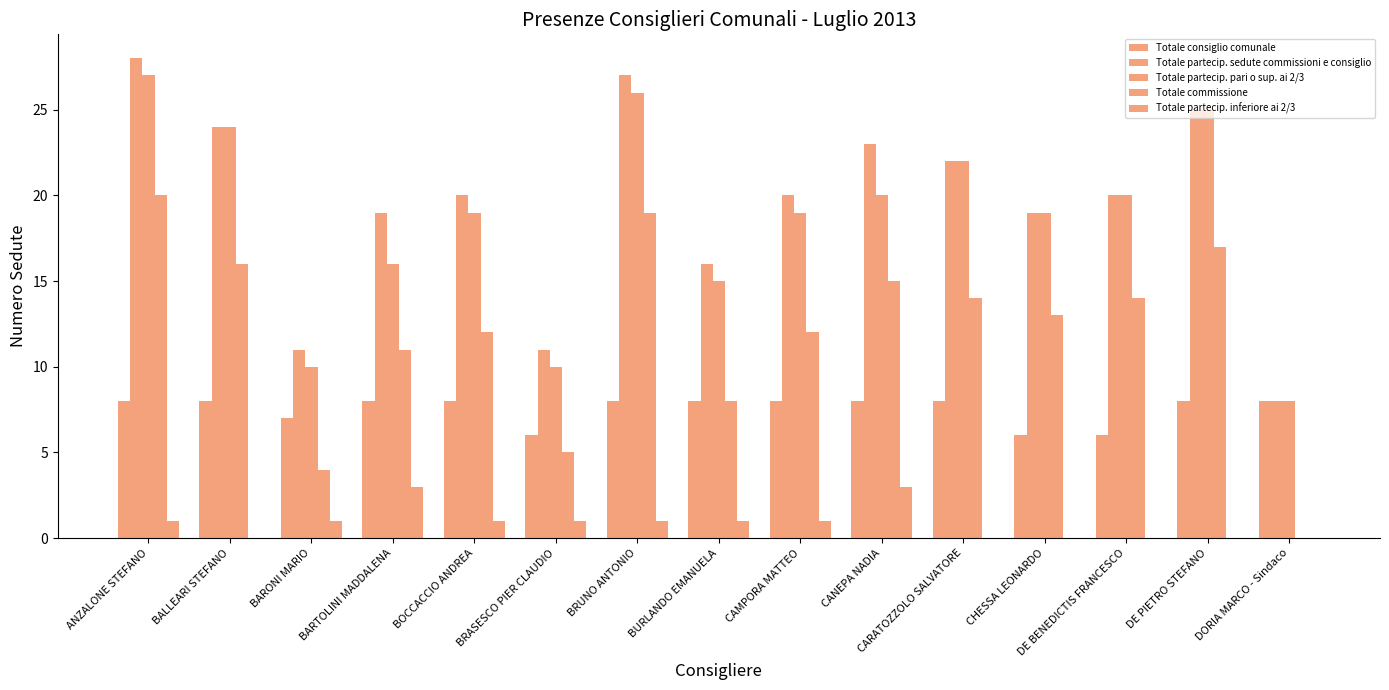

Is the value of Totale commissione at BRASESCO PIER CLAUDIO greater than the value of Totale consiglio comunale at DORIA MARCO - Sindaco?

No